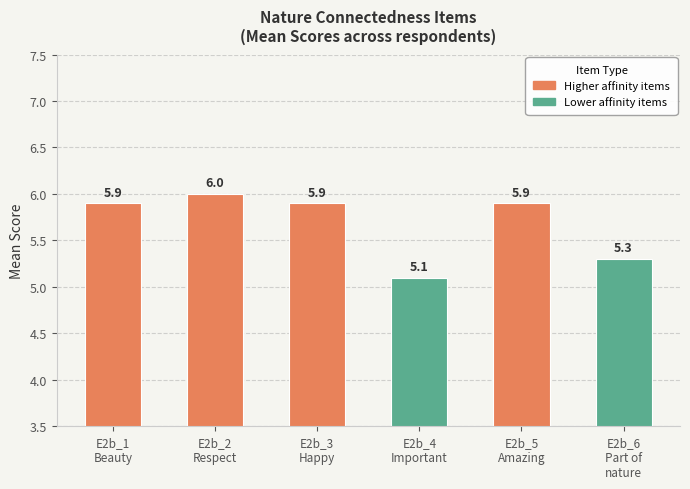

Is it true that the value at E2b_6
Part of
nature is 7.5?

False